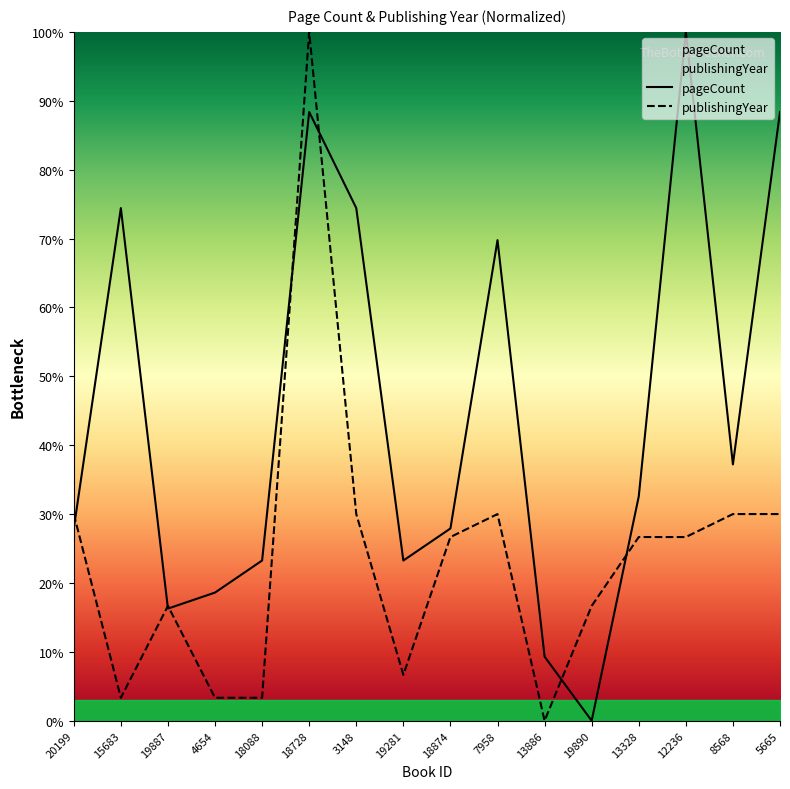

The value of publishingYear at 5665 is 30.0. True or false?

True